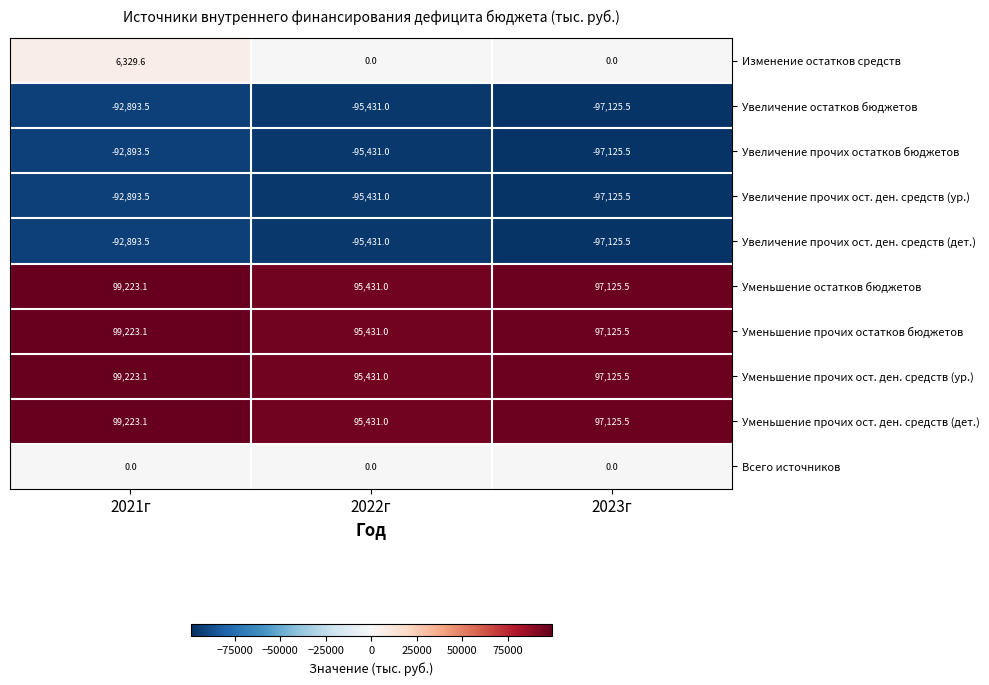

What is the average value of the Увеличение прочих ост. ден. средств (ур.) series?

-95150.0